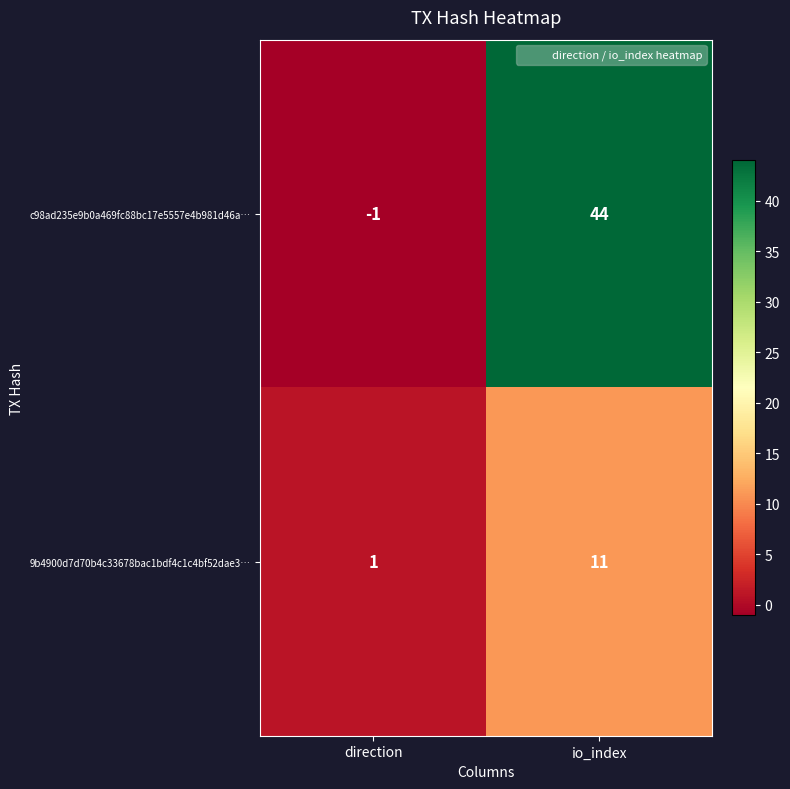

What value does the 9b4900d7d70b4c33678bac1bdf4c1c4bf52dae3… series have at io_index, to the nearest 5?

10